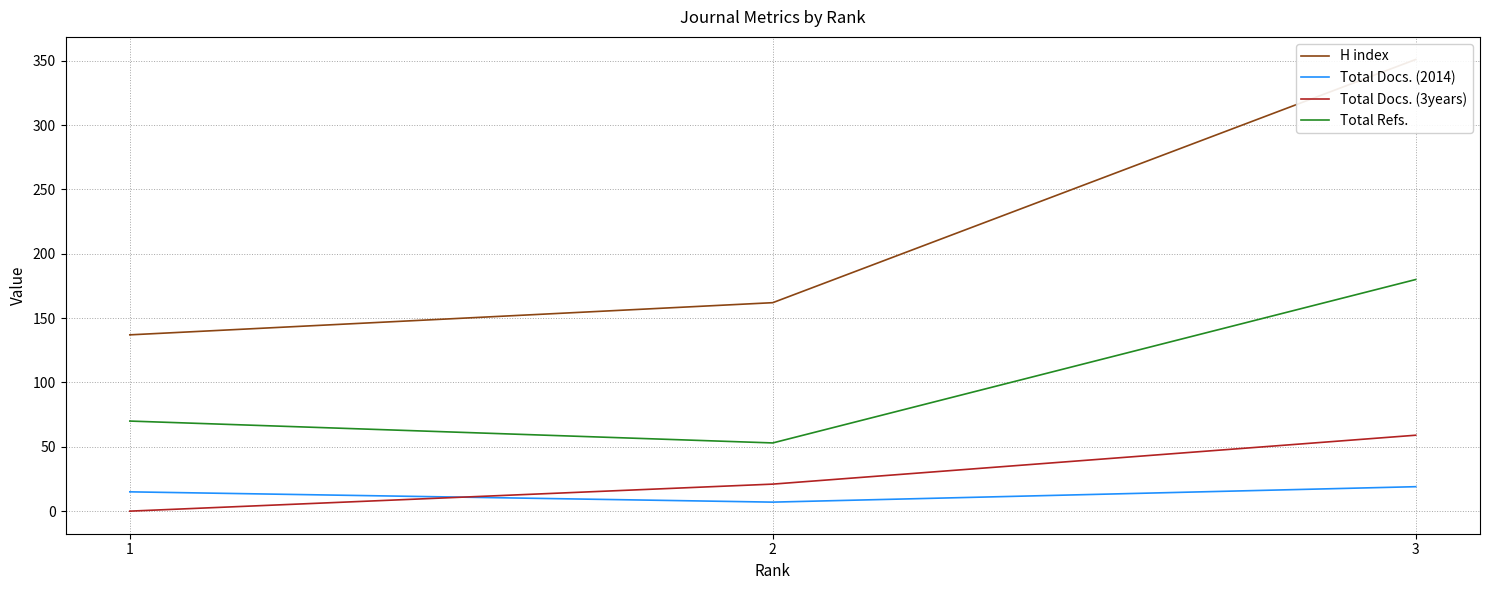

Which category has the lowest value in the Total Docs. (3years) series?

1